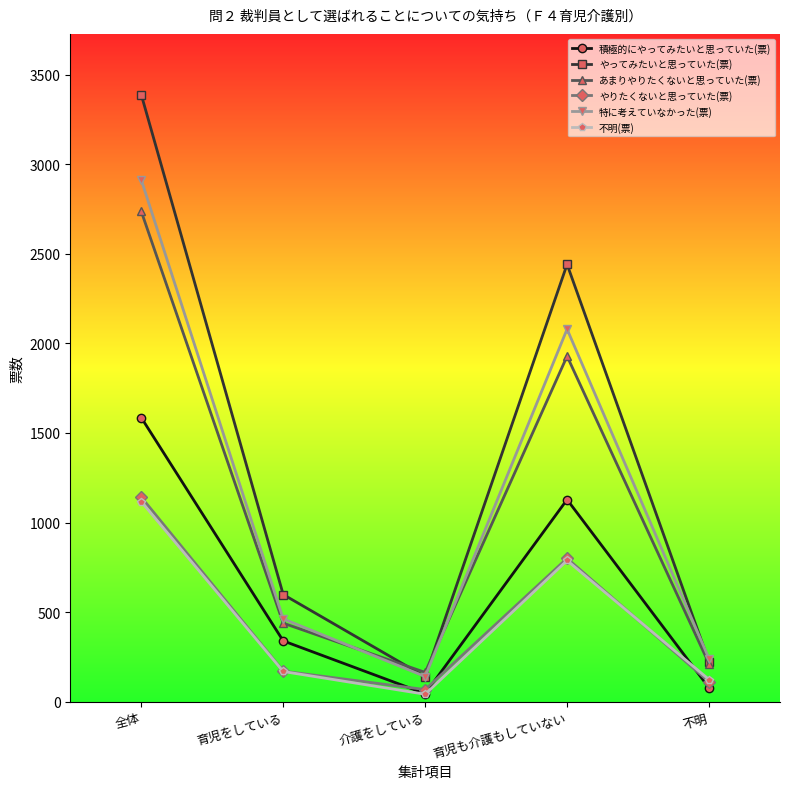

How many distinct data groups are displayed?

6